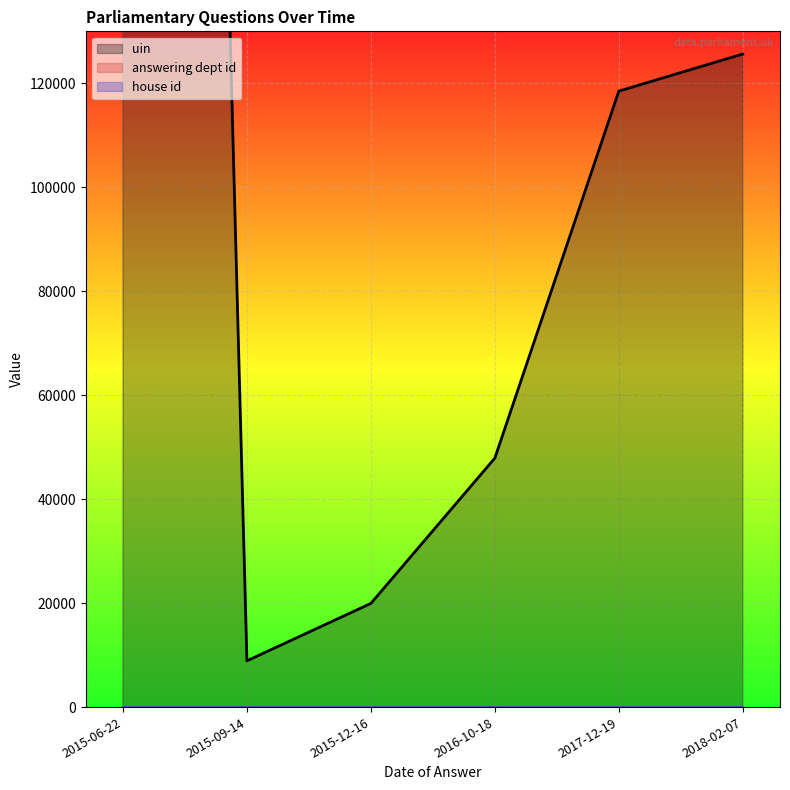

How many data points does each series have?

6